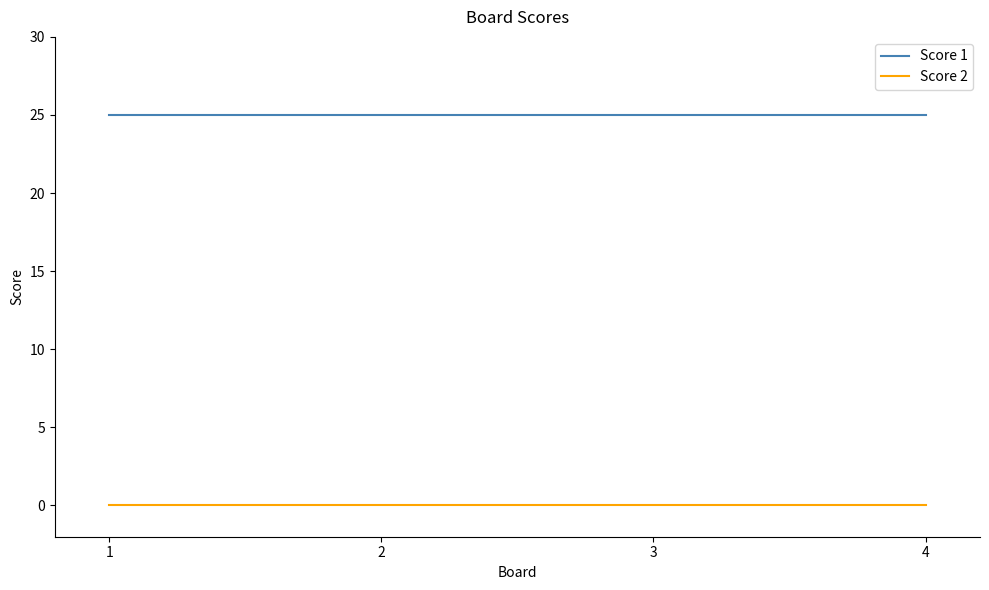

What is the difference between the highest and lowest values at 4?

25